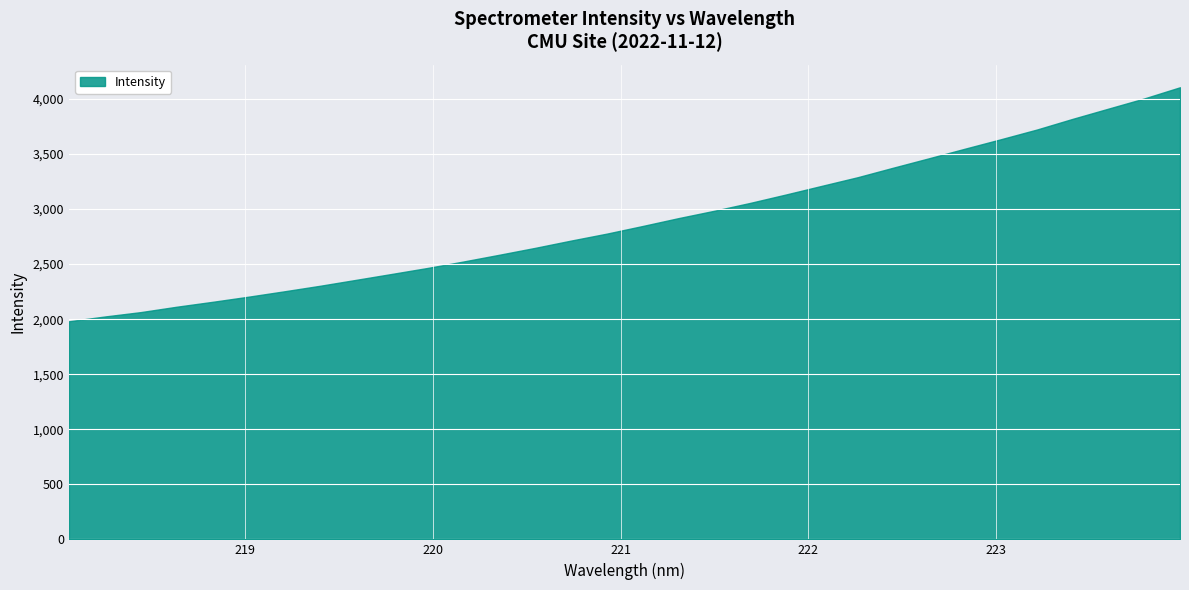

At which category does the chart reach its peak across all series?

223.9802